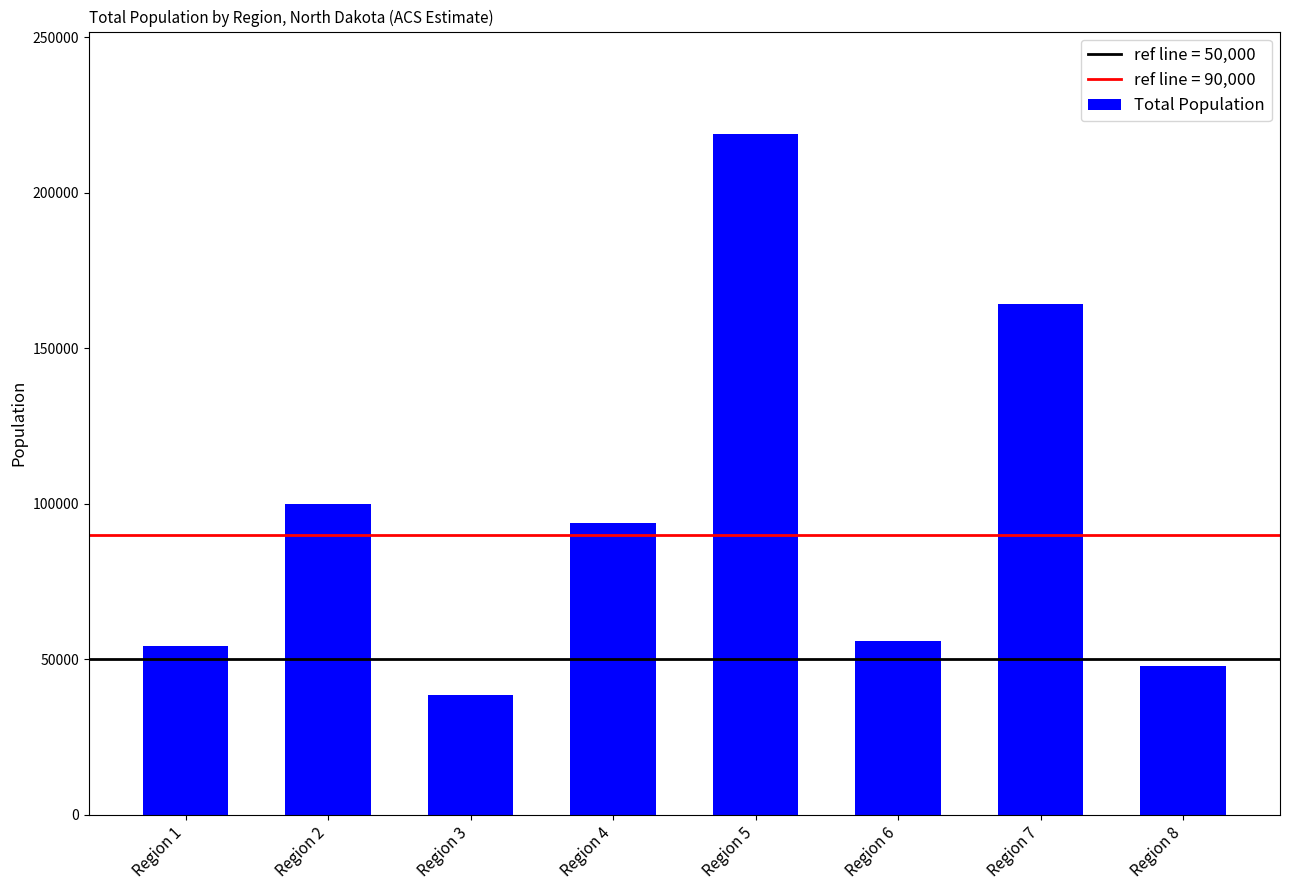

What is the maximum value shown in the chart?

218934